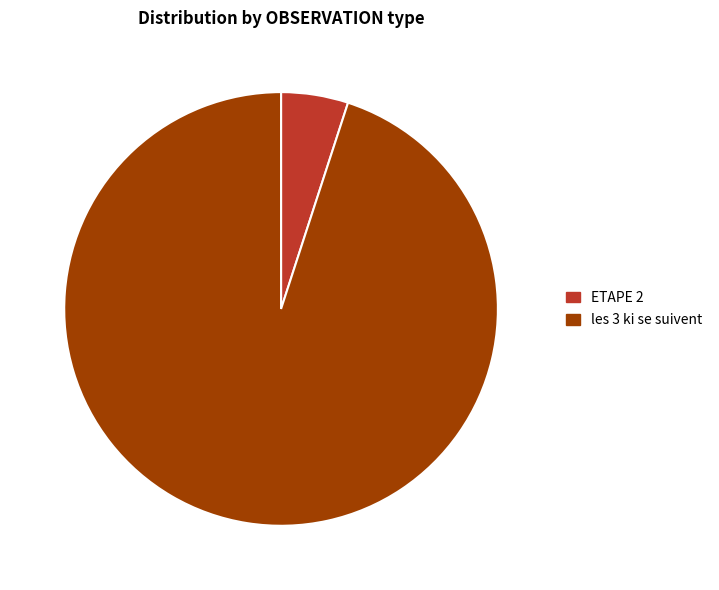

Is there a majority slice in this chart?

Yes